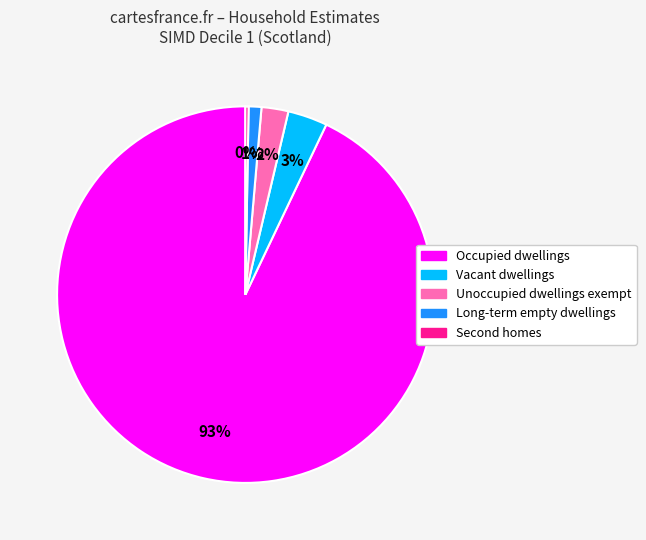

Which has a higher value, Vacant dwellings or Occupied dwellings?

Occupied dwellings